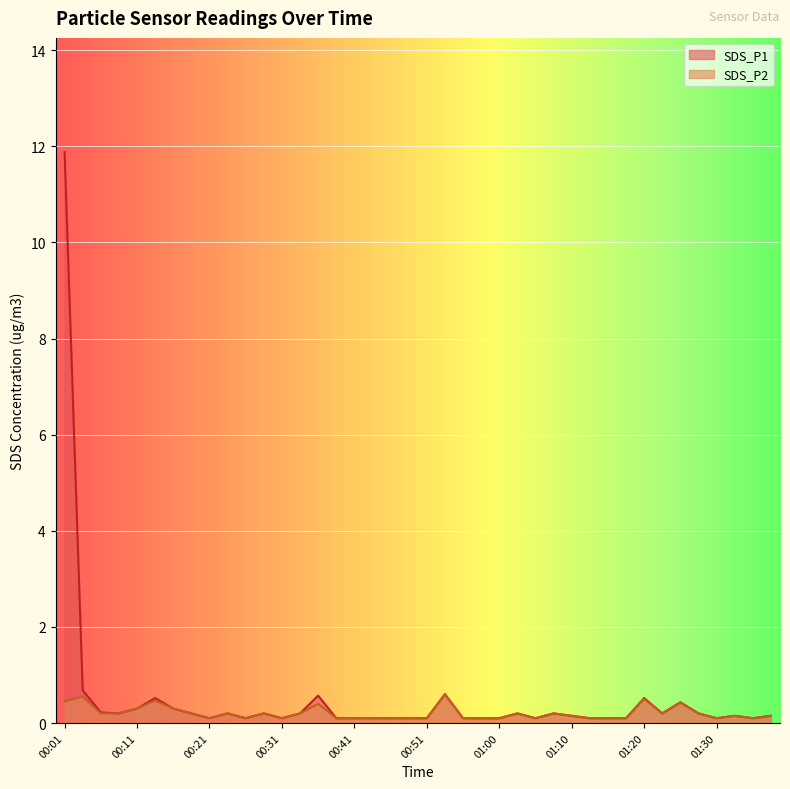

True or false: SDS_P1 and SDS_P2 intersect in this chart.

False